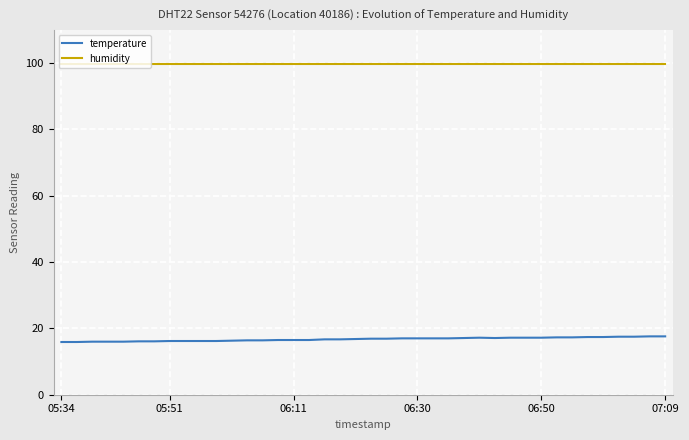

True or false: temperature and humidity cross at least once.

False